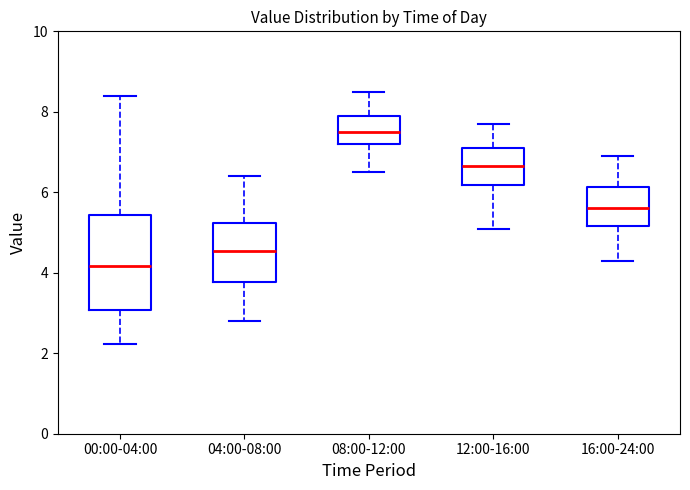

Comparing the boxes themselves (not the whiskers), which one is the tallest?

00:00-04:00